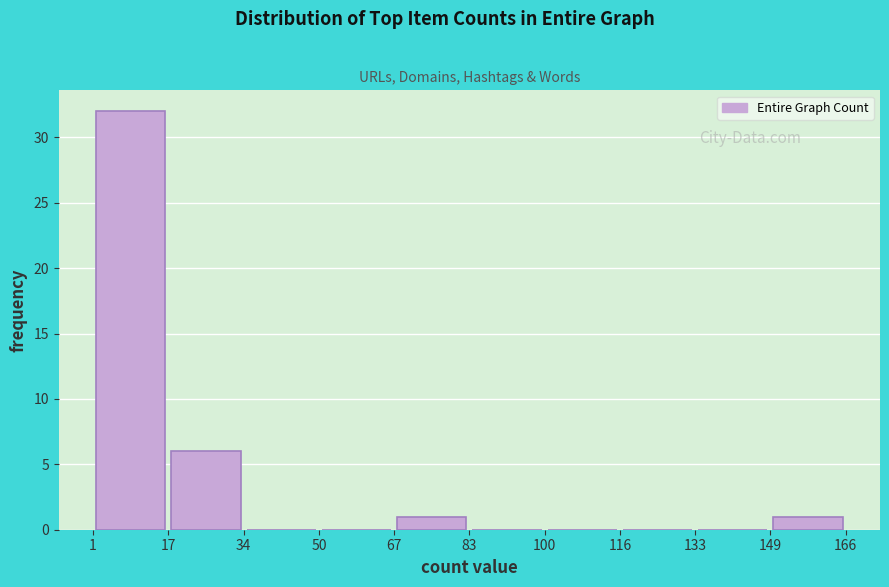

Reading left to right, transcribe this chart: for each bar, give the range it covers on the x-axis and its height. The values are not printed on the chart, so give them approximately, as read against the axis.

1 to 17: 32
17 to 34: 6
34 to 50: 0
50 to 67: 0
67 to 83: 1
83 to 100: 0
100 to 116: 0
116 to 133: 0
133 to 149: 0
149 to 166: 1